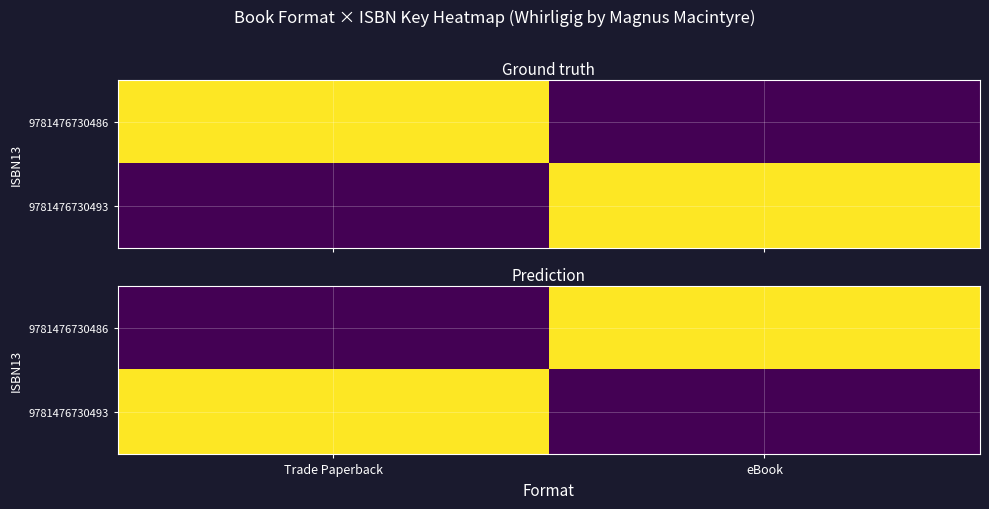

At which label does 9781476730486 reach its peak?

eBook